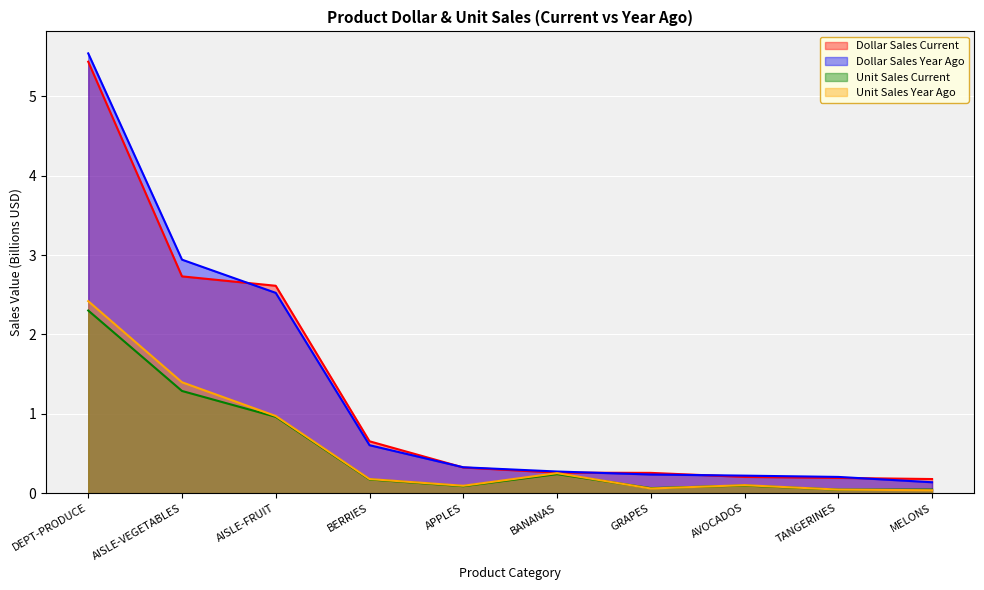

Reading left to right, extract all data points from this chart.

Dollar Sales Current: DEPT-PRODUCE=5.4	AISLE-VEGETABLES=2.7	AISLE-FRUIT=2.6	BERRIES=0.7	APPLES=0.3	BANANAS=0.3	GRAPES=0.3	AVOCADOS=0.2	TANGERINES=0.2	MELONS=0.2
Dollar Sales Year Ago: DEPT-PRODUCE=5.5	AISLE-VEGETABLES=2.9	AISLE-FRUIT=2.5	BERRIES=0.6	APPLES=0.3	BANANAS=0.3	GRAPES=0.2	AVOCADOS=0.2	TANGERINES=0.2	MELONS=0.1
Unit Sales Current: DEPT-PRODUCE=2.3	AISLE-VEGETABLES=1.3	AISLE-FRUIT=1.0	BERRIES=0.2	APPLES=0.1	BANANAS=0.2	GRAPES=0.1	AVOCADOS=0.1	TANGERINES=0.0	MELONS=0.0
Unit Sales Year Ago: DEPT-PRODUCE=2.4	AISLE-VEGETABLES=1.4	AISLE-FRUIT=1.0	BERRIES=0.2	APPLES=0.1	BANANAS=0.3	GRAPES=0.1	AVOCADOS=0.1	TANGERINES=0.0	MELONS=0.0